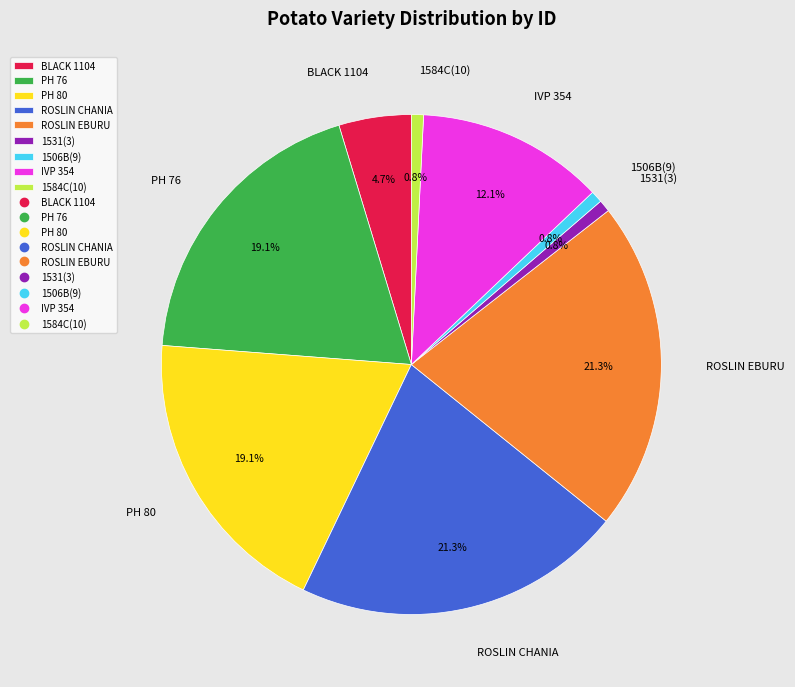

Count the number of slices in the pie.

9